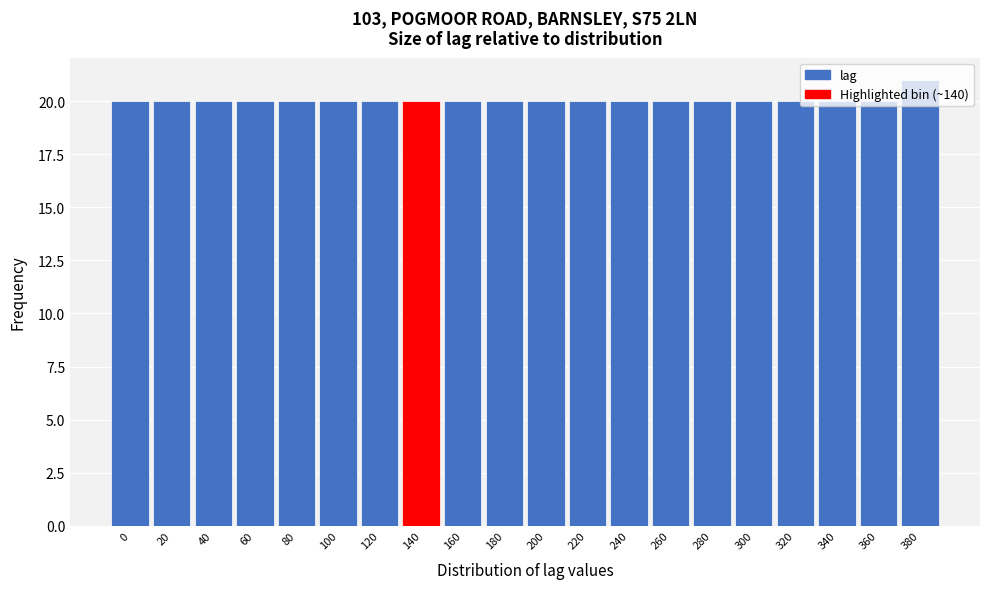

What is the maximum value shown in the chart?

21